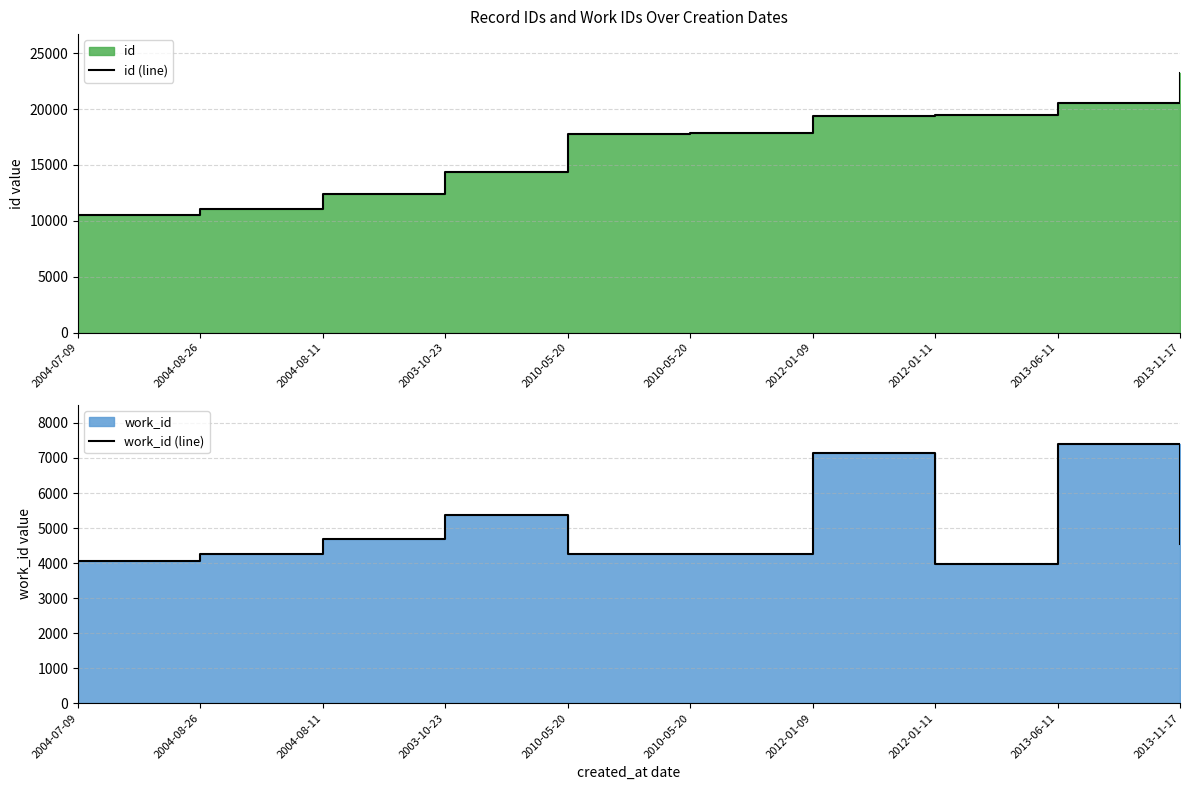

Does the chart have visible grid lines?

Yes